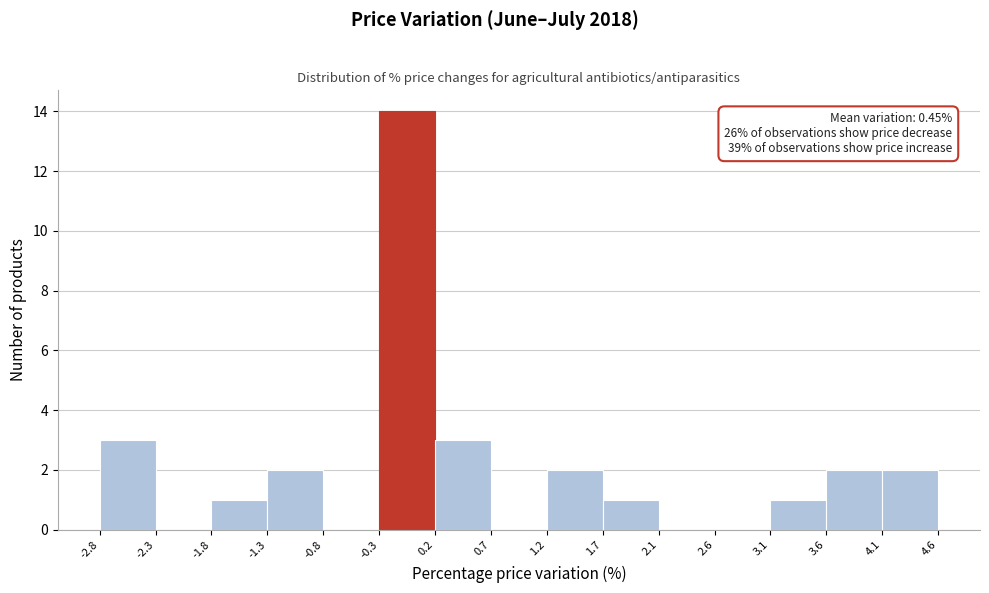

Which range on the x-axis has the tallest bar?

-0.3 to 0.2